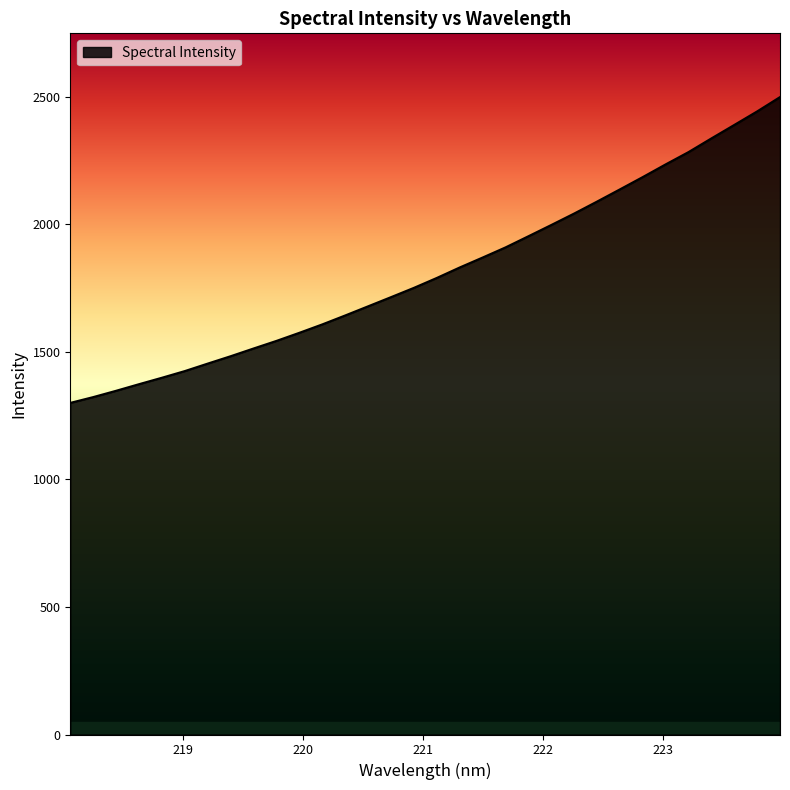

What is the difference between the maximum and minimum values?

1198.5